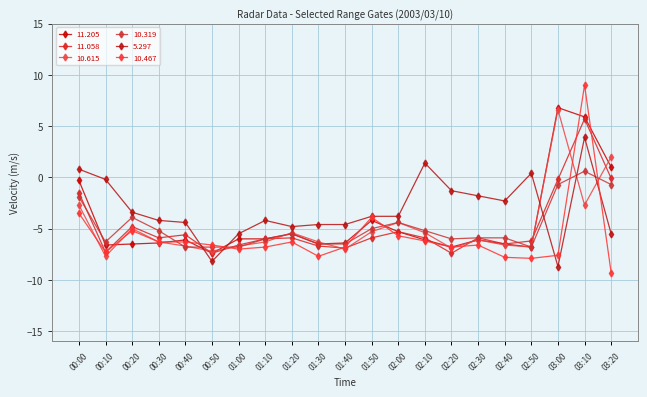

Count the number of categories in the chart.

21